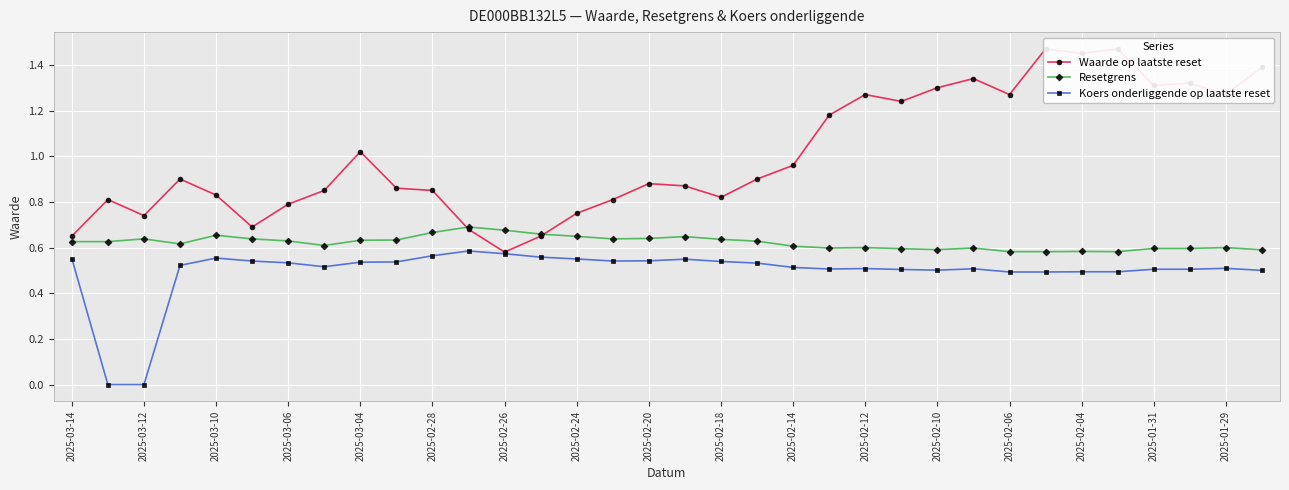

What is the sum of all Waarde op laatste reset values?

34.2